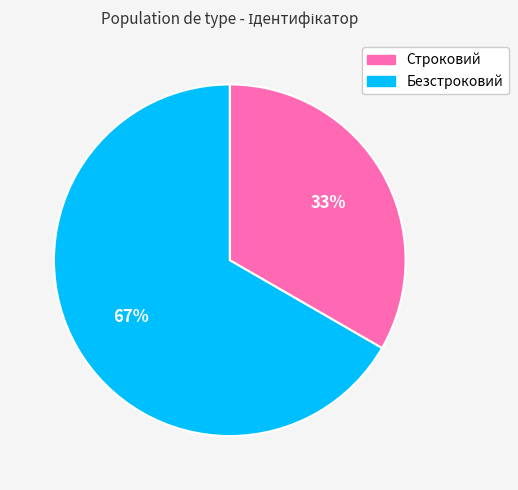

The Безстроковий slice represents 67% of the pie. True or false?

True